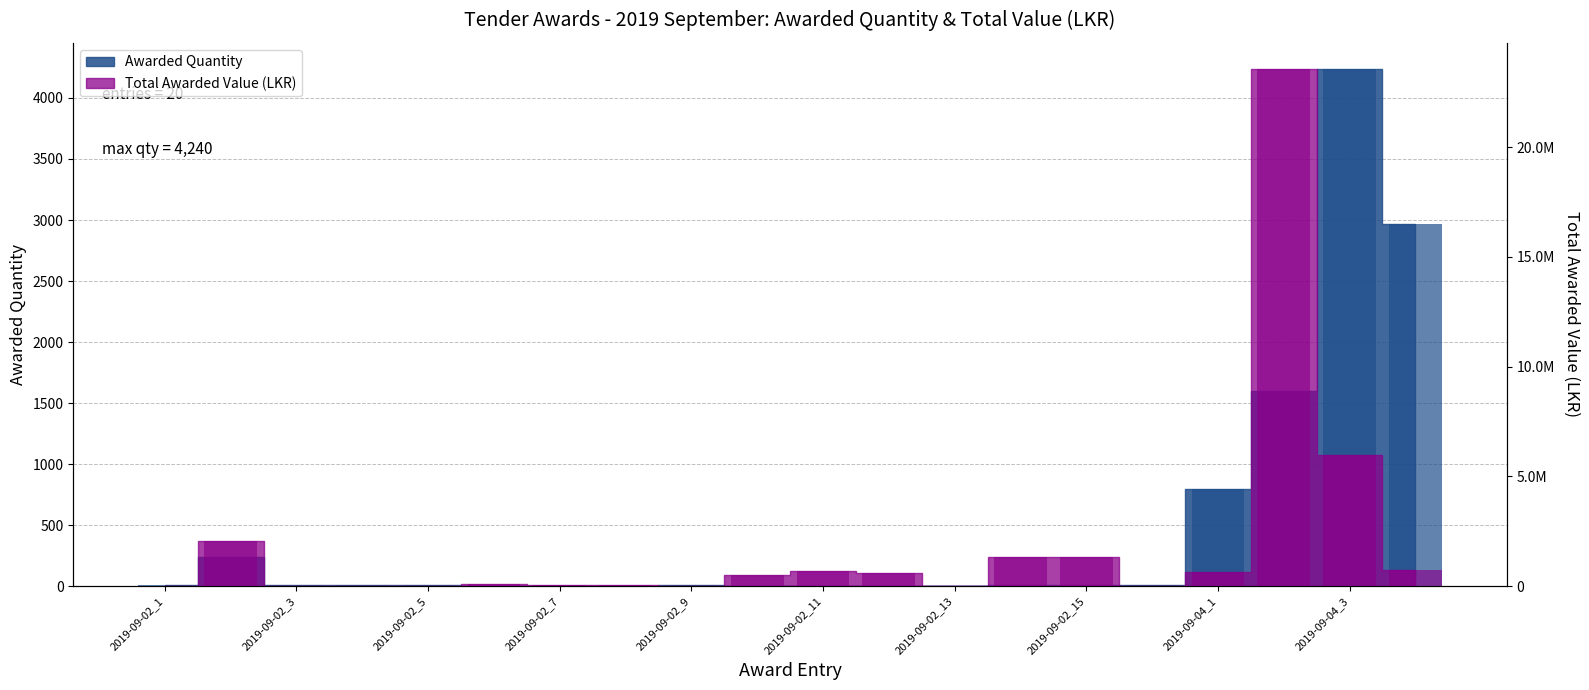

Reading right to left, list all the values displayed in this chart.

Awarded Quantity: 2019-09-04_4=2970.0	2019-09-04_3=4240.0	2019-09-04_2=1600.0	2019-09-04_1=792.0	2019-09-02_16=6.0	2019-09-02_15=10.0	2019-09-02_14=10.0	2019-09-02_13=2.0	2019-09-02_12=3.0	2019-09-02_11=4.0	2019-09-02_10=4.0	2019-09-02_9=7.0	2019-09-02_8=3.0	2019-09-02_7=2.0	2019-09-02_6=1.0	2019-09-02_5=7.0	2019-09-02_4=7.0	2019-09-02_3=7.0	2019-09-02_2=240.0	2019-09-02_1=5.0
Total Awarded Value (LKR): 2019-09-04_4=710317.3	2019-09-04_3=5953735.8	2019-09-04_2=23572475.4	2019-09-04_1=650250.0	2019-09-02_16=0.0	2019-09-02_15=1307783.7	2019-09-02_14=1314388.6	2019-09-02_13=23506.6	2019-09-02_12=589593.4	2019-09-02_11=703882.5	2019-09-02_10=524788.7	2019-09-02_9=24324.3	2019-09-02_8=71220.0	2019-09-02_7=54522.4	2019-09-02_6=91407.6	2019-09-02_5=0.0	2019-09-02_4=0.0	2019-09-02_3=0.0	2019-09-02_2=2040000.0	2019-09-02_1=0.0